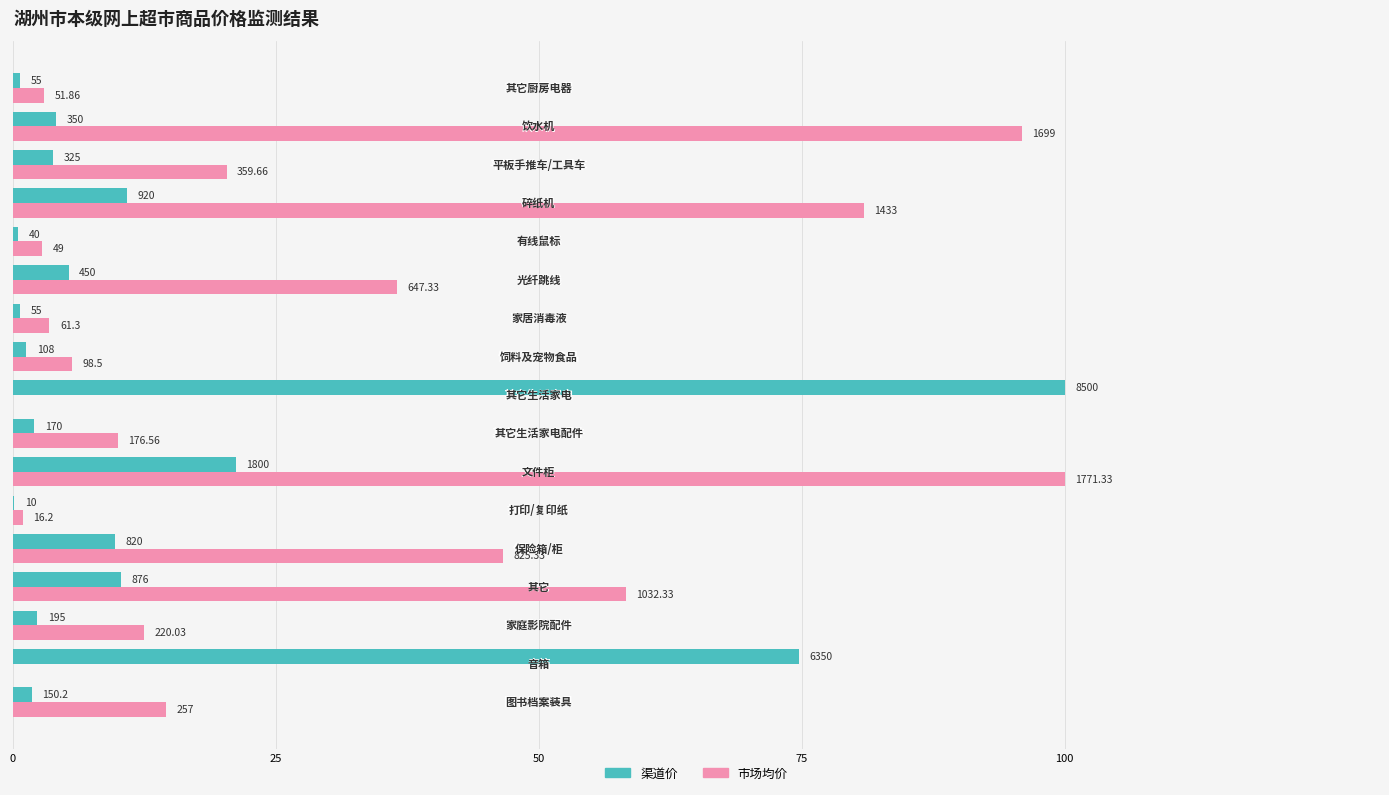

What are all the series names shown in the legend?

渠道价, 市场均价